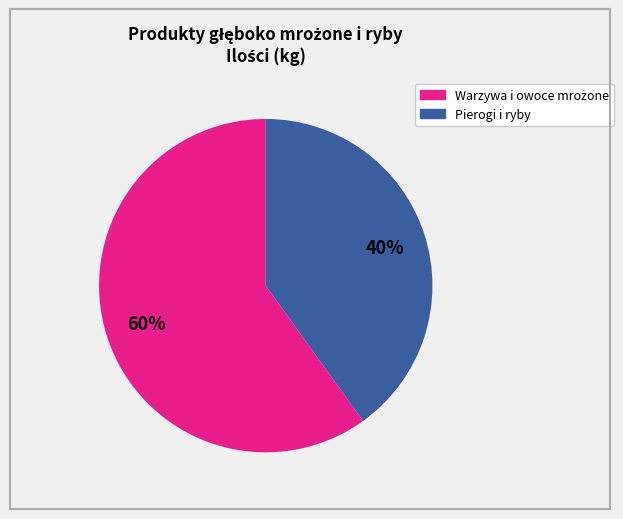

Is there any slice that represents more than half of the pie?

Yes